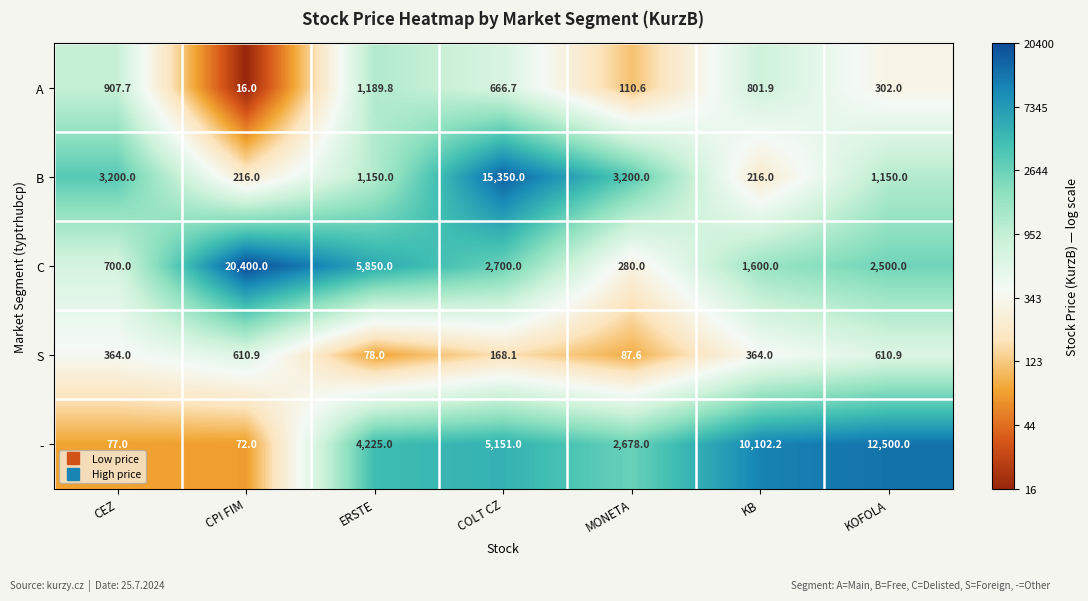

At which category does the chart reach its minimum across all series?

CPI FIM